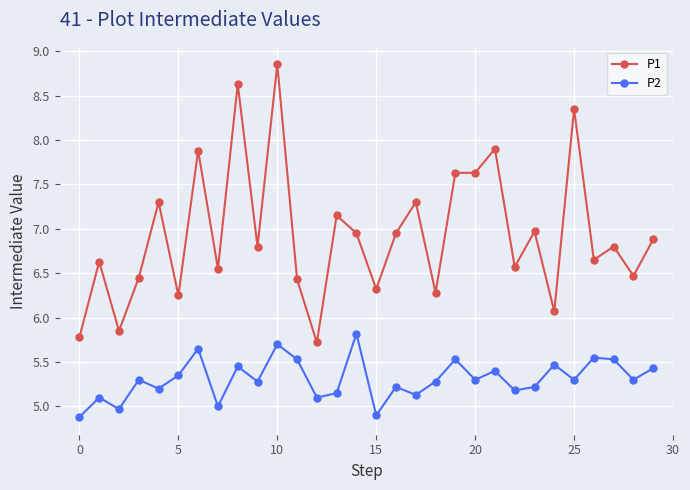

True or false: P2 and P1 cross at least once.

False